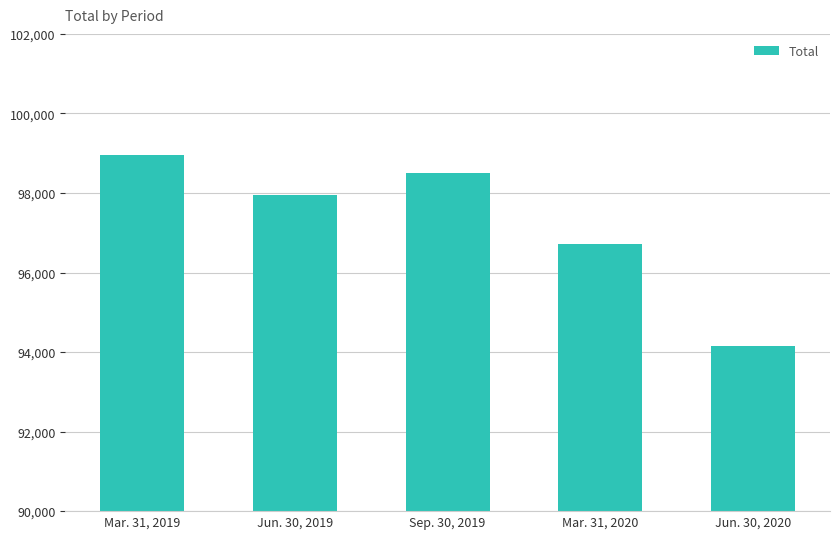

What is the sum of the values at Jun. 30, 2020 and Jun. 30, 2019?

192109